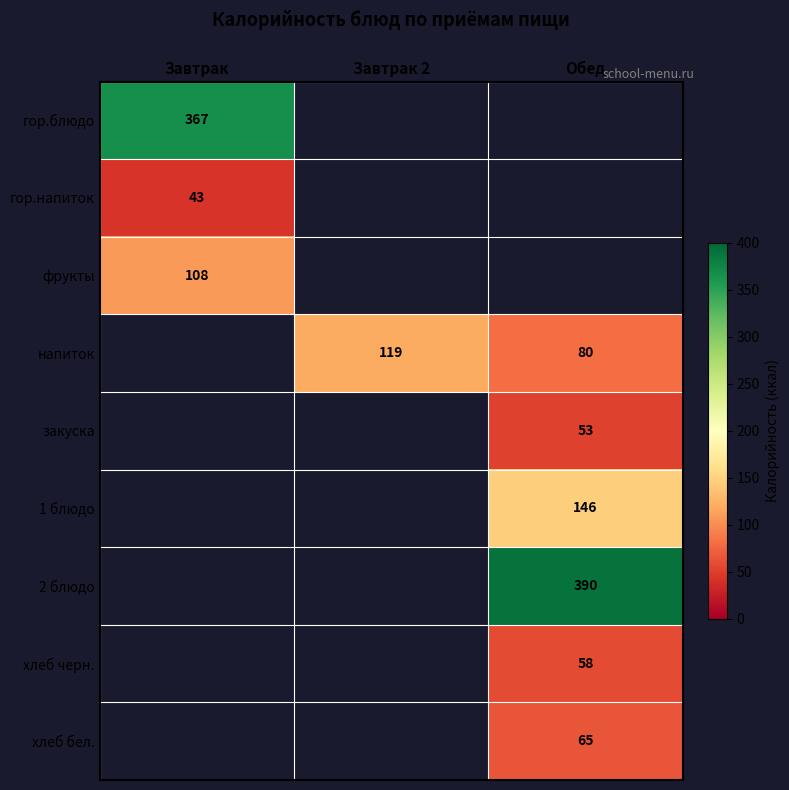

True or false: 2 блюдо has a value of 390 at Обед.

True